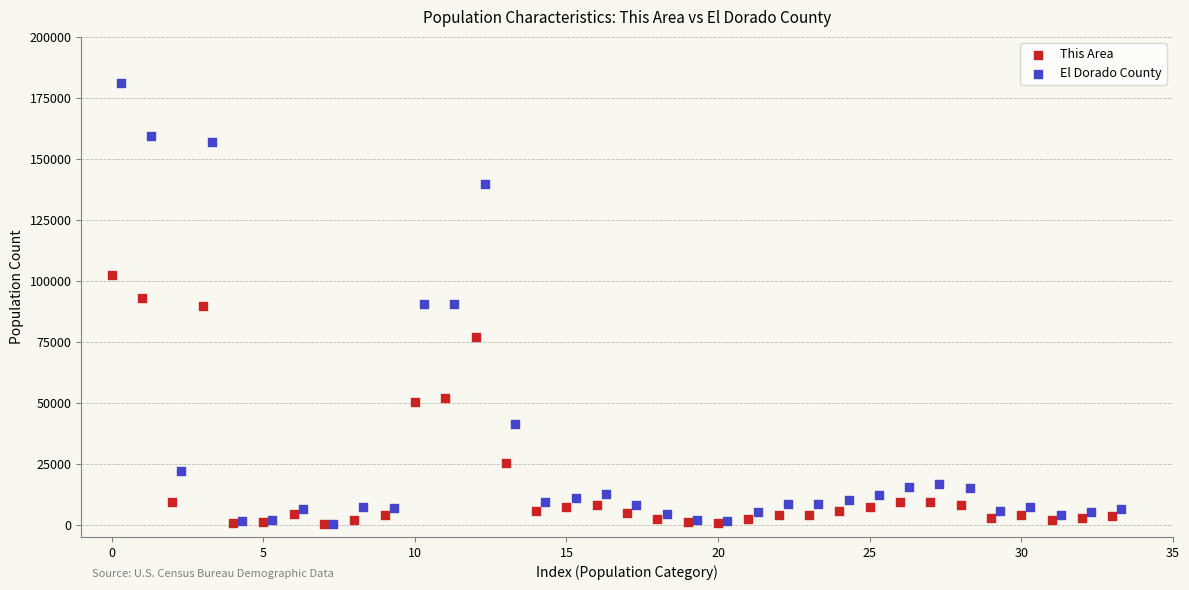

Which series has the largest Y range (max minus min)?

El Dorado County